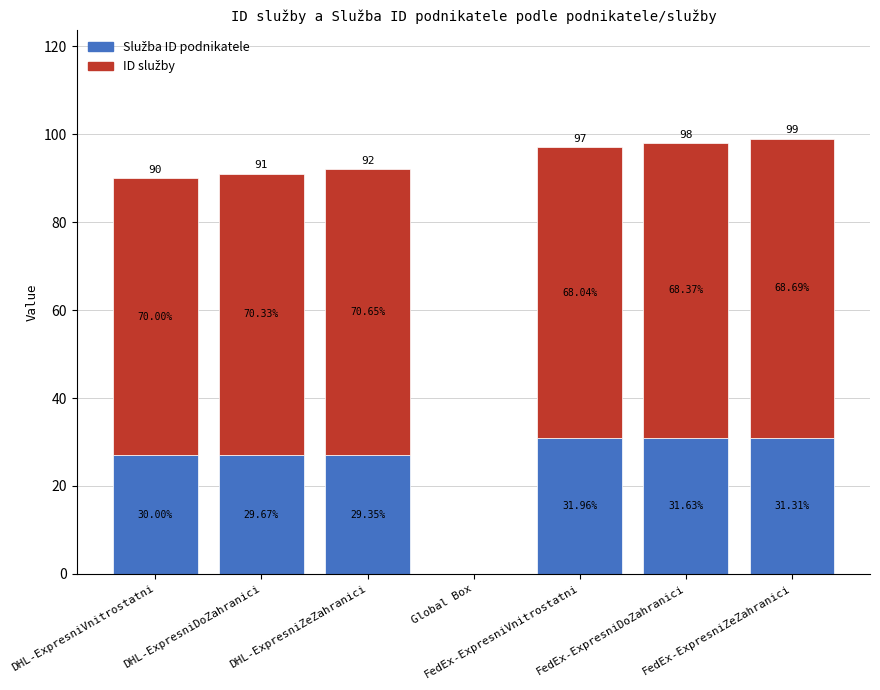

At how many categories does at least one series exceed 30?

6